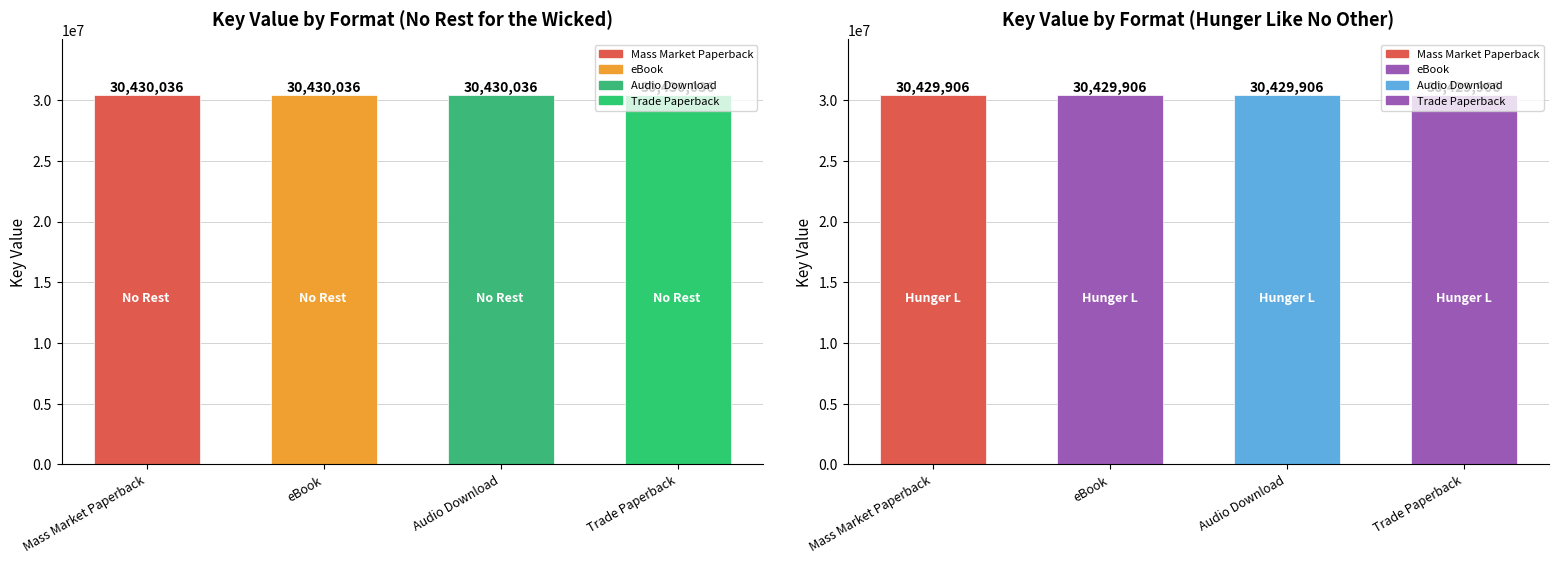

The Hunger Like No Other series shows 30429906 at Mass Market Paperback. True or false?

True